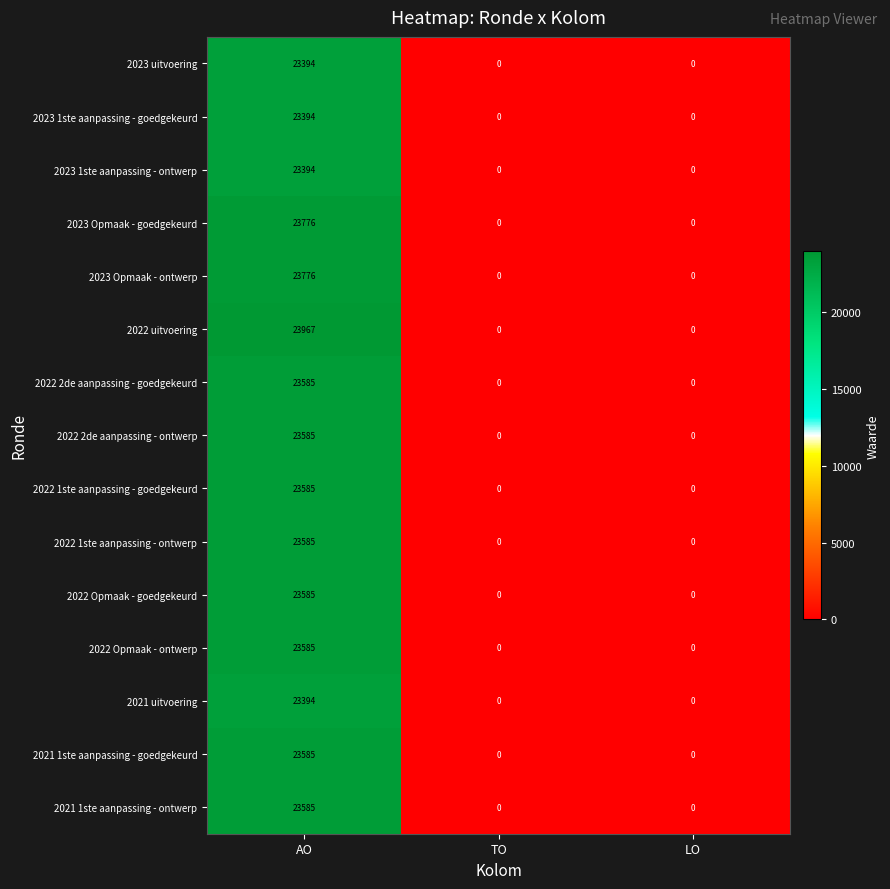

What is the highest value of the 2021 uitvoering series?

23394